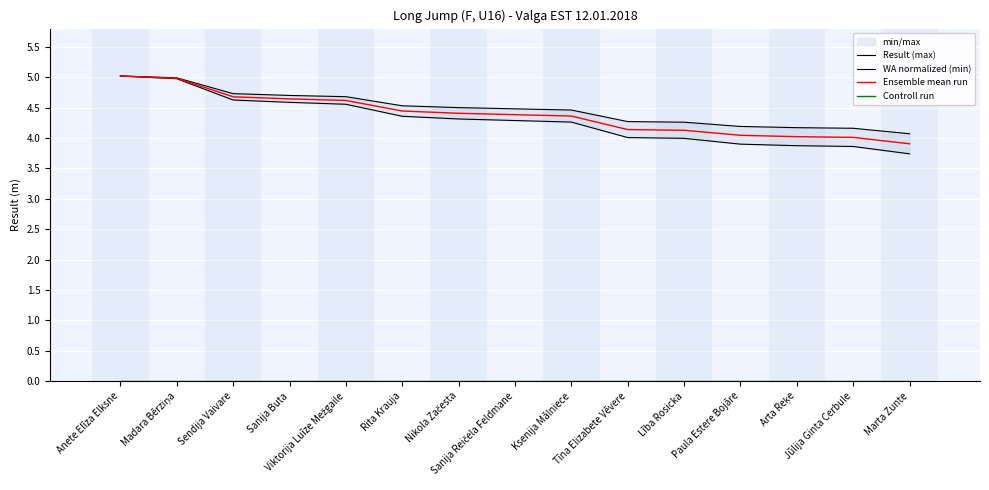

True or false: Ensemble mean run and WA normalized (min) cross at least once.

False